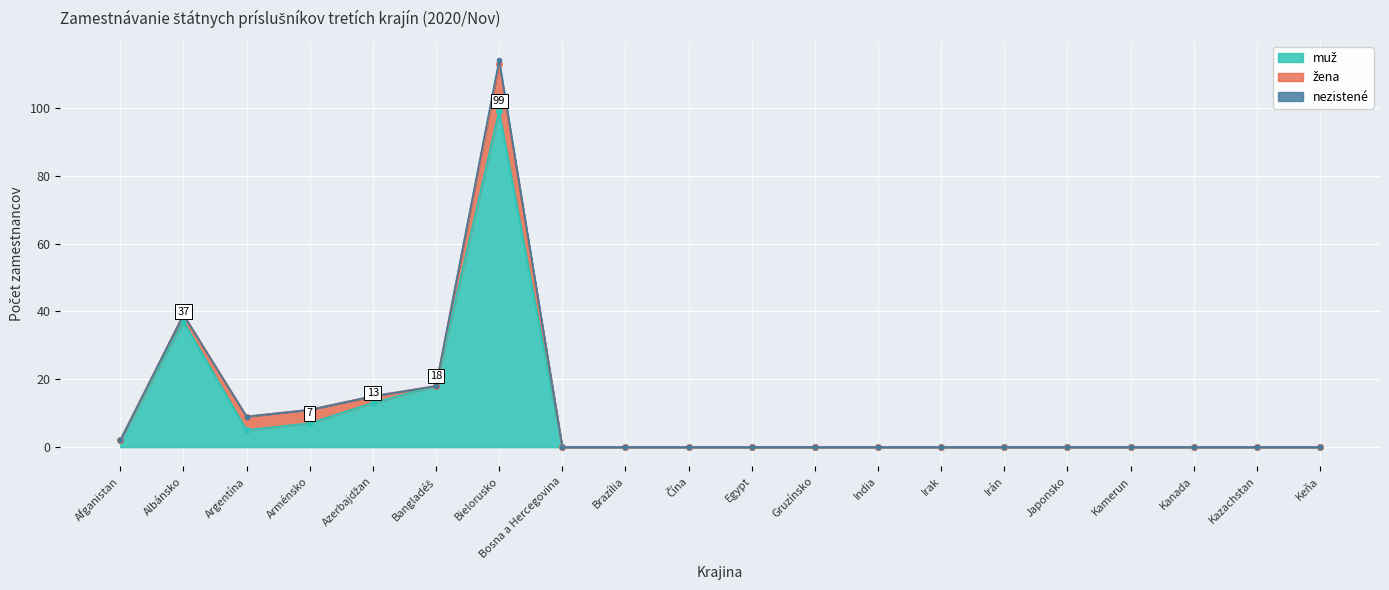

What are all the series names shown in the legend?

muž, žena, nezistené